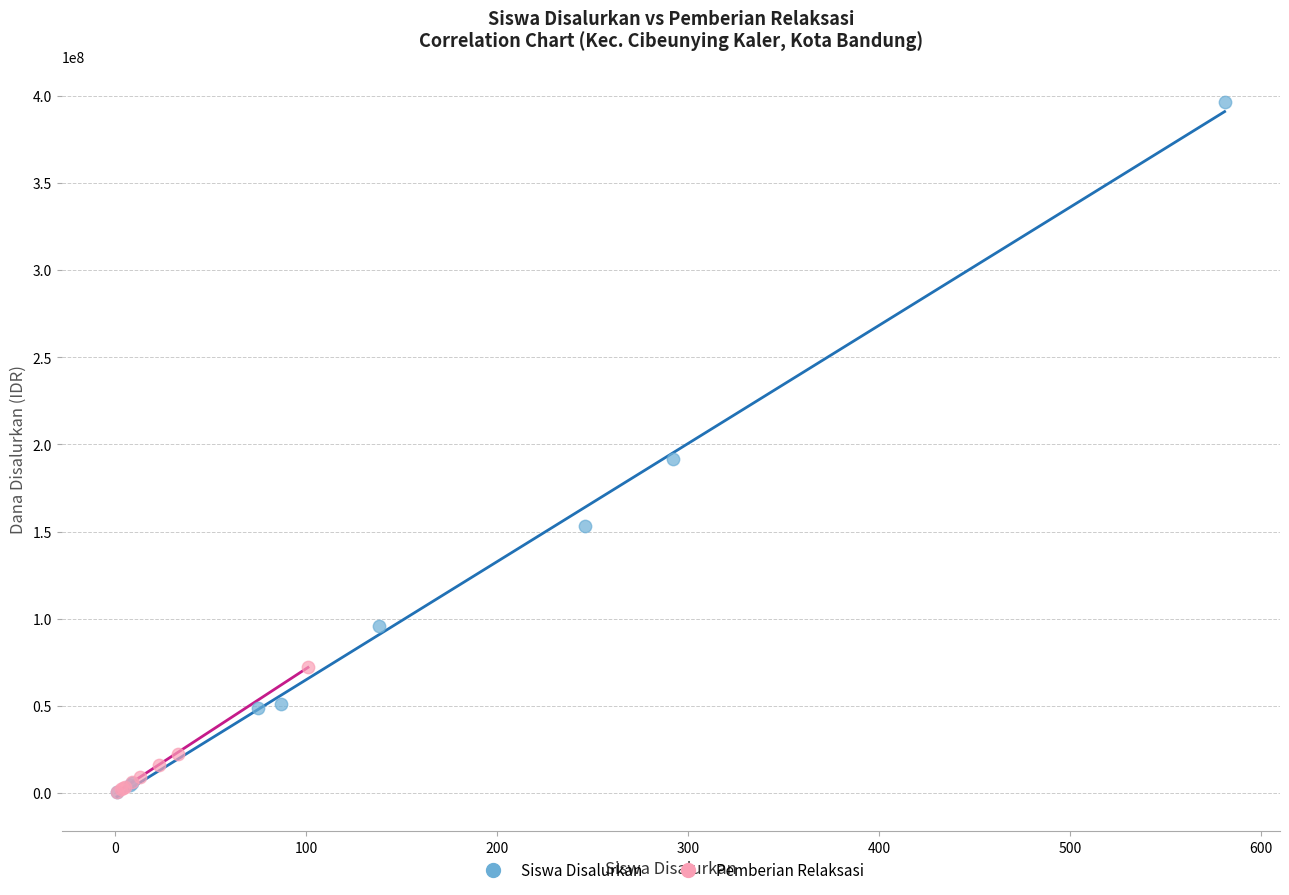

Which series reaches the maximum Y coordinate?

Siswa Disalurkan